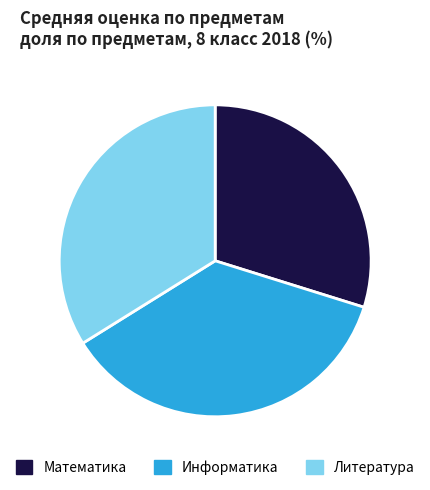

Do Литература and Математика together represent more than half of the pie?

Yes